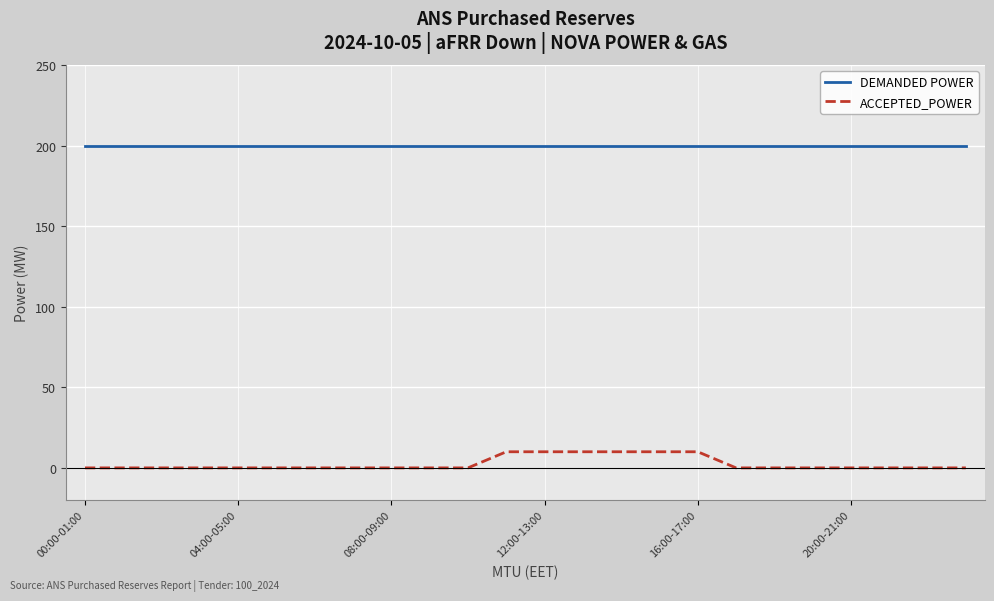

Which series has the largest total across all categories?

DEMANDED POWER